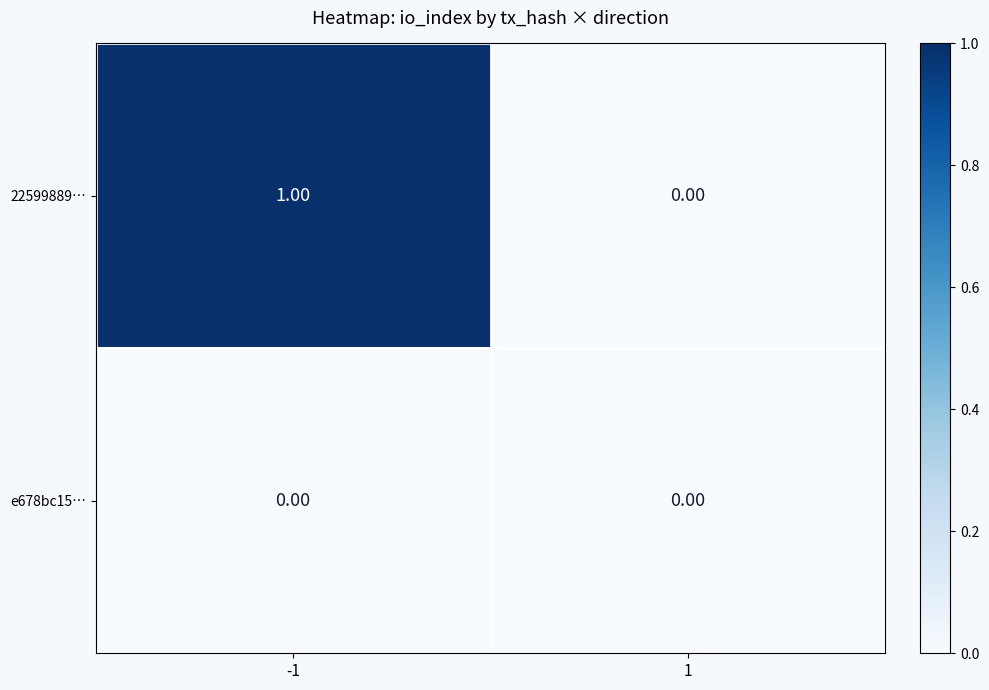

Rank the categories by 22599889… value from highest to lowest.

-1, 1